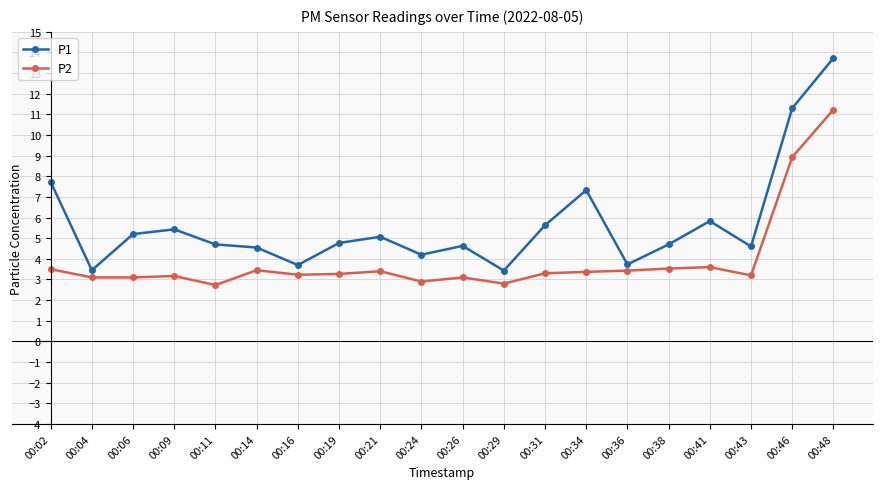

Does the chart display data point markers on the line(s)?

Yes